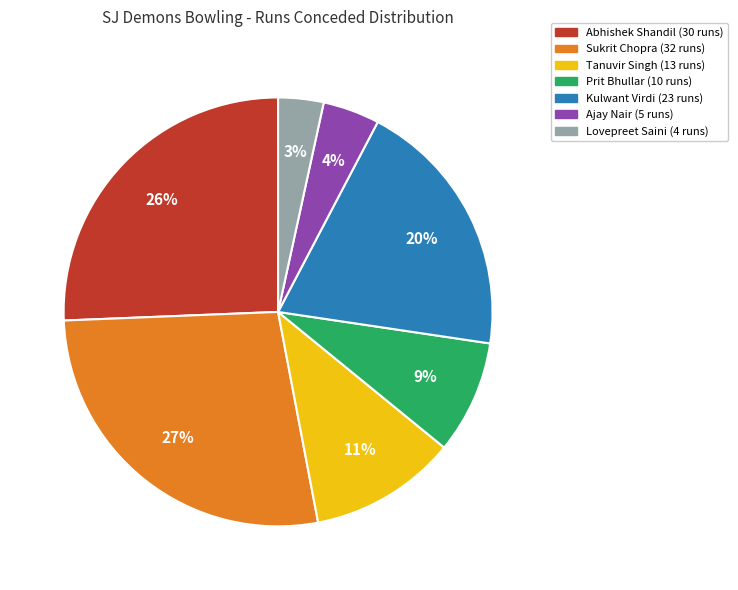

Is it true that Abhishek Shandil is 68% of the pie?

False